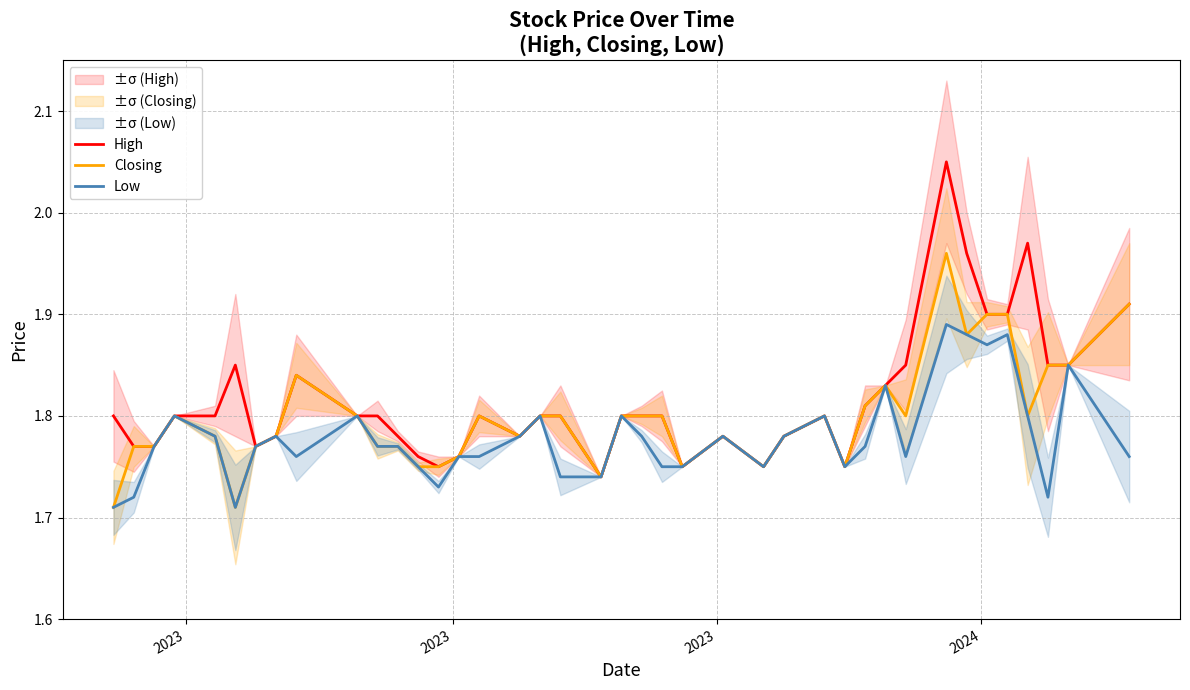

Reading right to left, transcribe all the data shown in this chart.

High: 1.9	1.9	1.9	2.0	1.9	1.9	2.0	2.0	1.9	1.8	1.8	1.8	1.8	1.8	1.8	1.8	1.8	1.8	1.8	1.8	1.7	1.8	1.8	1.8	1.8	1.8	1.8	1.8	1.8	1.8	1.8	1.8	1.8	1.8	1.9	1.8	1.8	1.8	1.8	1.8
Closing: 1.9	1.9	1.9	1.8	1.9	1.9	1.9	2.0	1.8	1.8	1.8	1.8	1.8	1.8	1.8	1.8	1.8	1.8	1.8	1.8	1.7	1.8	1.8	1.8	1.8	1.8	1.8	1.8	1.8	1.8	1.8	1.8	1.8	1.8	1.7	1.8	1.8	1.8	1.8	1.7
Low: 1.8	1.9	1.7	1.8	1.9	1.9	1.9	1.9	1.8	1.8	1.8	1.8	1.8	1.8	1.8	1.8	1.8	1.8	1.8	1.8	1.7	1.7	1.8	1.8	1.8	1.8	1.7	1.8	1.8	1.8	1.8	1.8	1.8	1.8	1.7	1.8	1.8	1.8	1.7	1.7